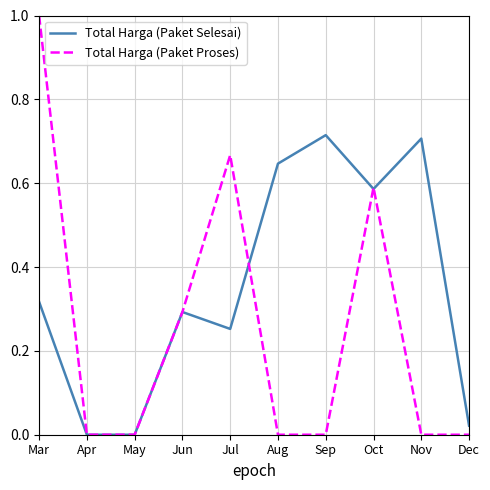

What is the average value of the Total Harga (Paket Selesai) series?

0.4